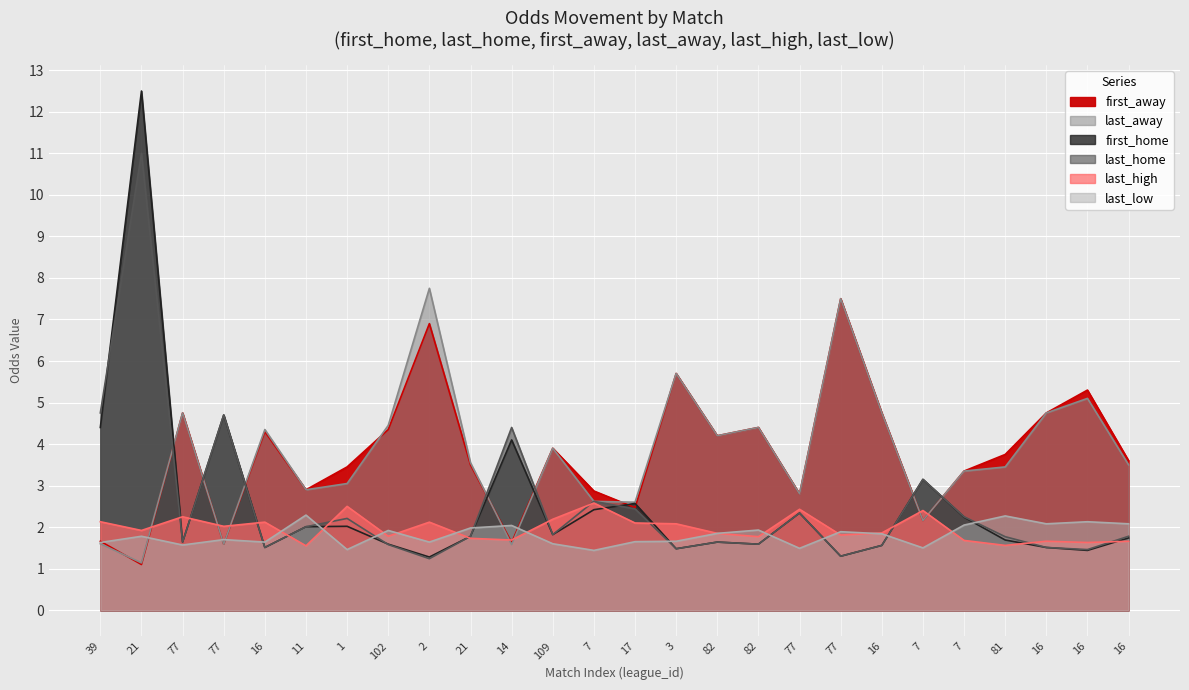

What is the approximate value of first_home at 39?

4.4